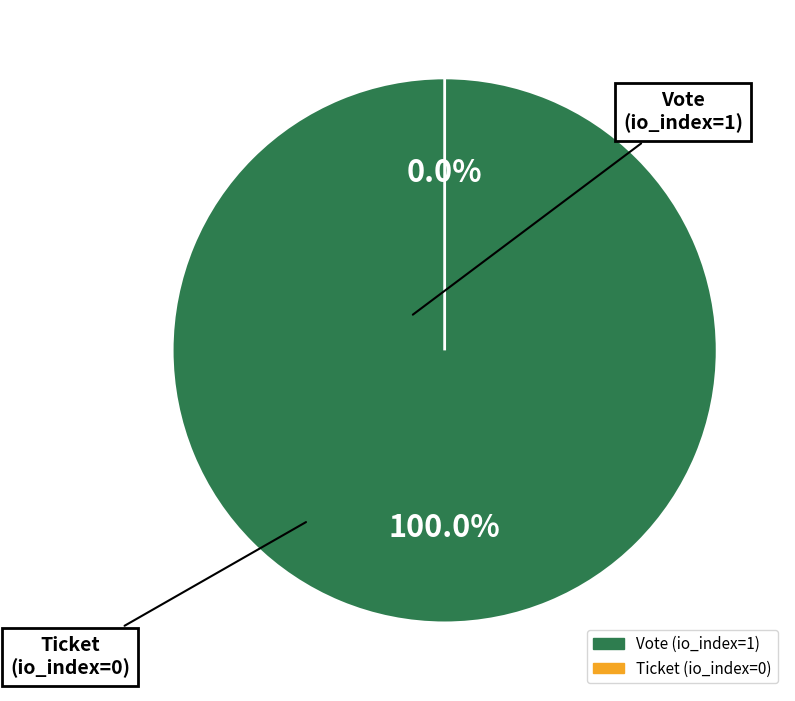

Is it true that Vote (io_index=1) is 100% of the pie?

True